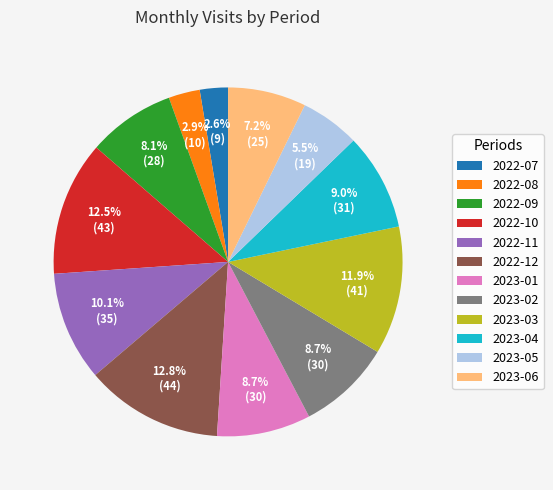

What percentage do 2022-10 and 2022-11 together represent?

22.6%